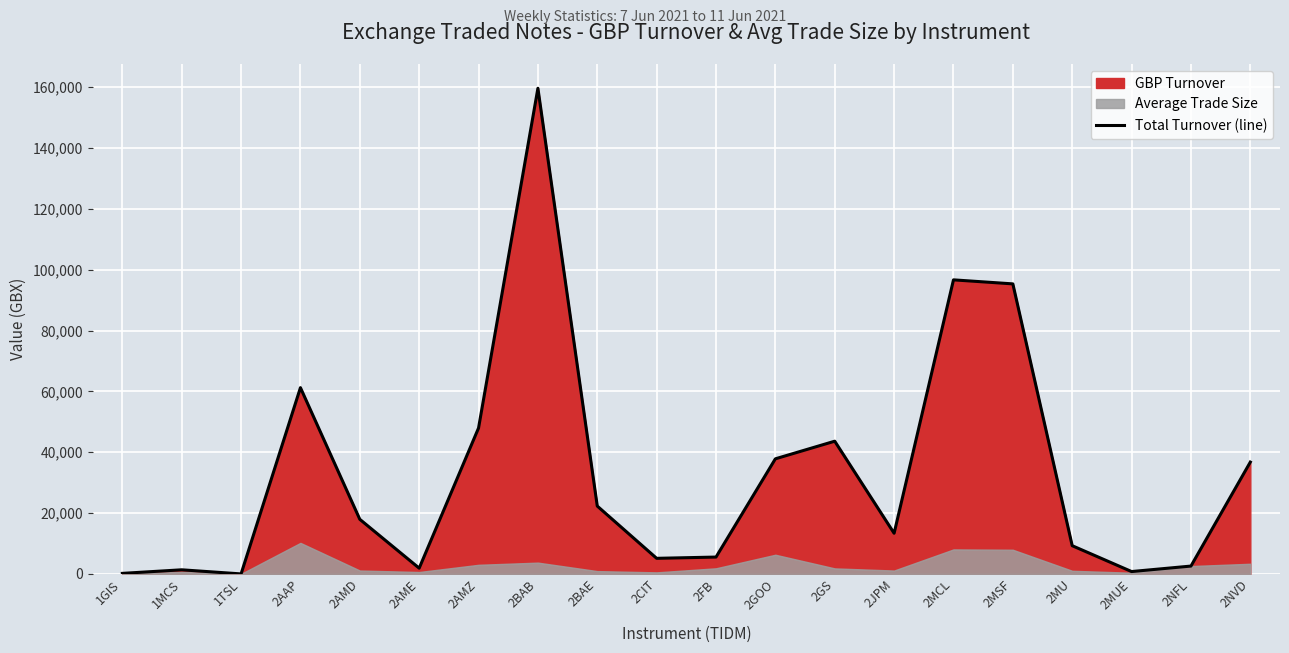

True or false: the data shows 9280.9 at 2MU.

True